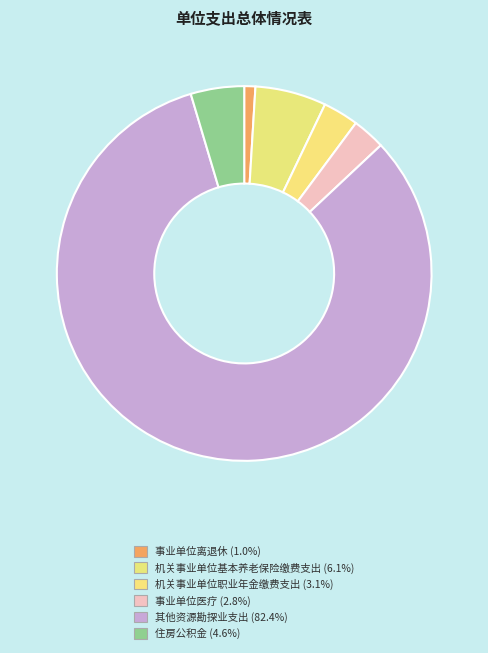

Which category has the smallest portion of the pie?

事业单位离退休